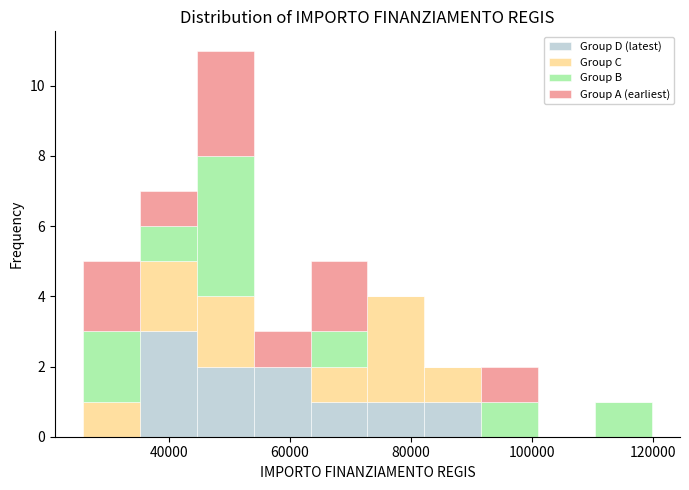

What is the total height of the stacked bar covering 44000 to 54000 on the x-axis? Neither the bar edges nor the heights are printed on the chart, so give them approximately, as read against the axes.

11